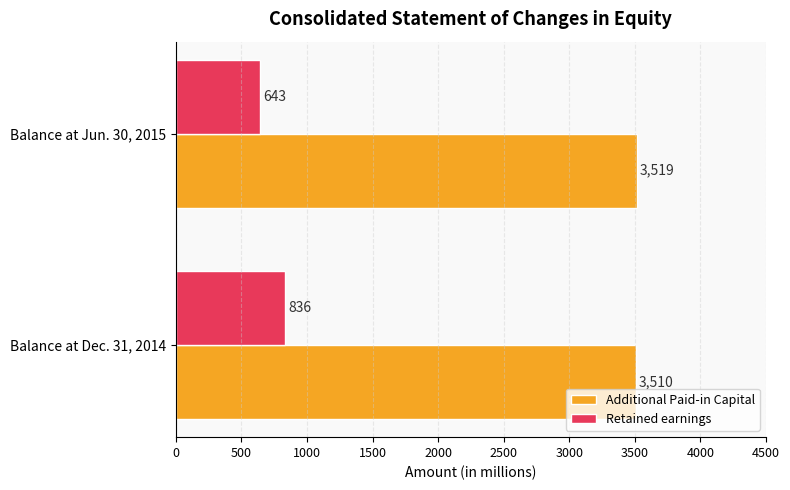

How many series are shown in this chart?

2